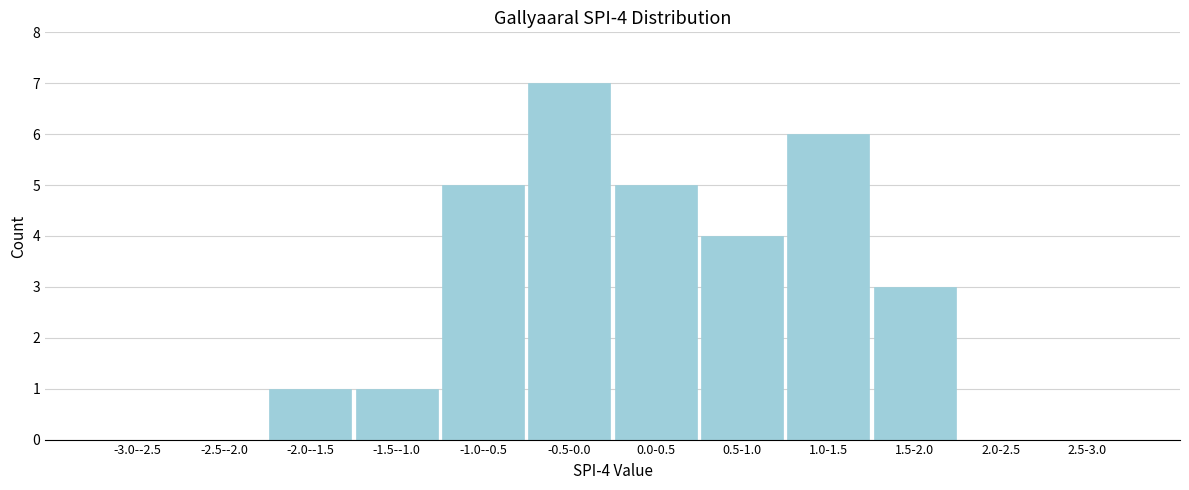

Reading right to left, transcribe all the data shown in this chart.

2.5-3.0=0	2.0-2.5=0	1.5-2.0=3	1.0-1.5=6	0.5-1.0=4	0.0-0.5=5	-0.5-0.0=7	-1.0--0.5=5	-1.5--1.0=1	-2.0--1.5=1	-2.5--2.0=0	-3.0--2.5=0